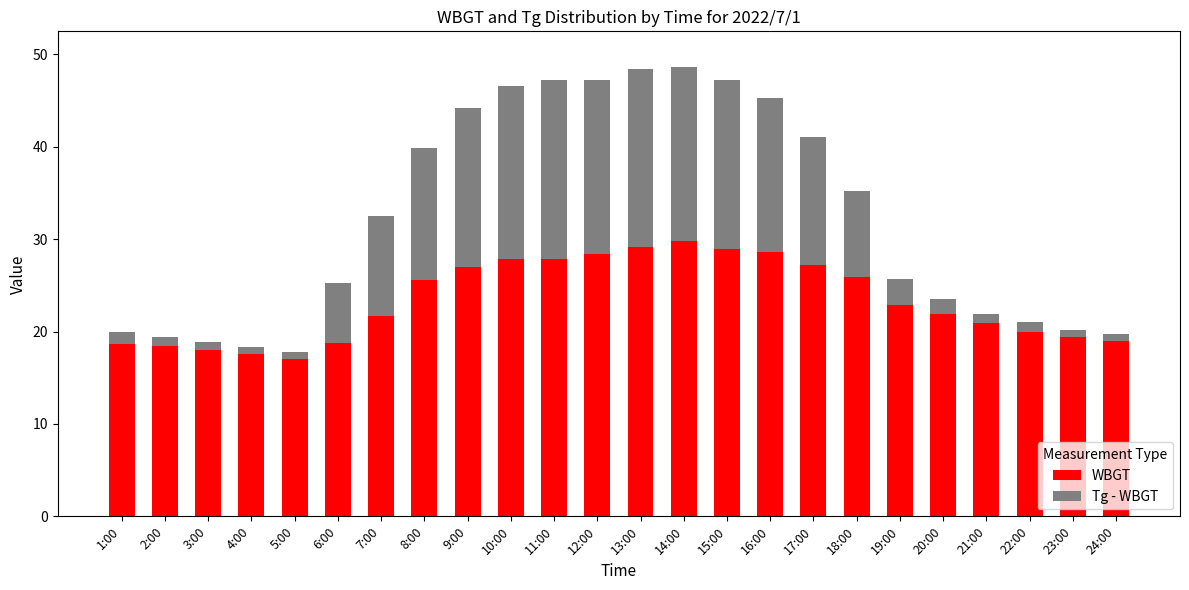

True or false: WBGT has a value of 26.9 at 3:00.

False